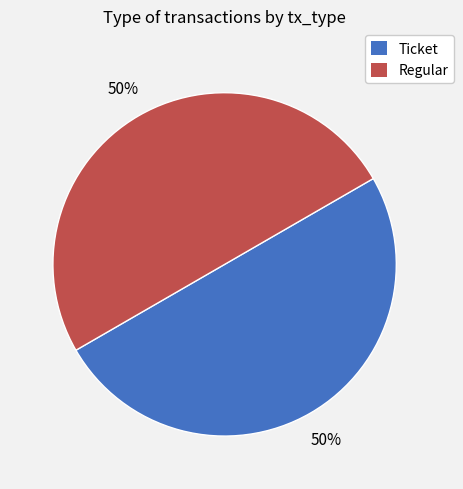

To the nearest percent, what portion does Regular represent?

50%